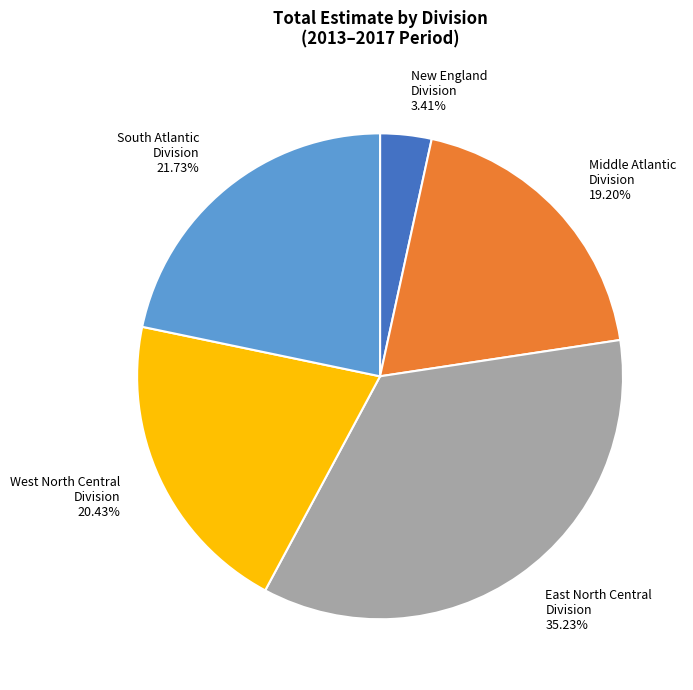

Rank the categories by value from lowest to highest.

New England Division 3.41%, Middle Atlantic Division 19.20%, West North Central Division 20.43%, South Atlantic Division 21.73%, East North Central Division 35.23%